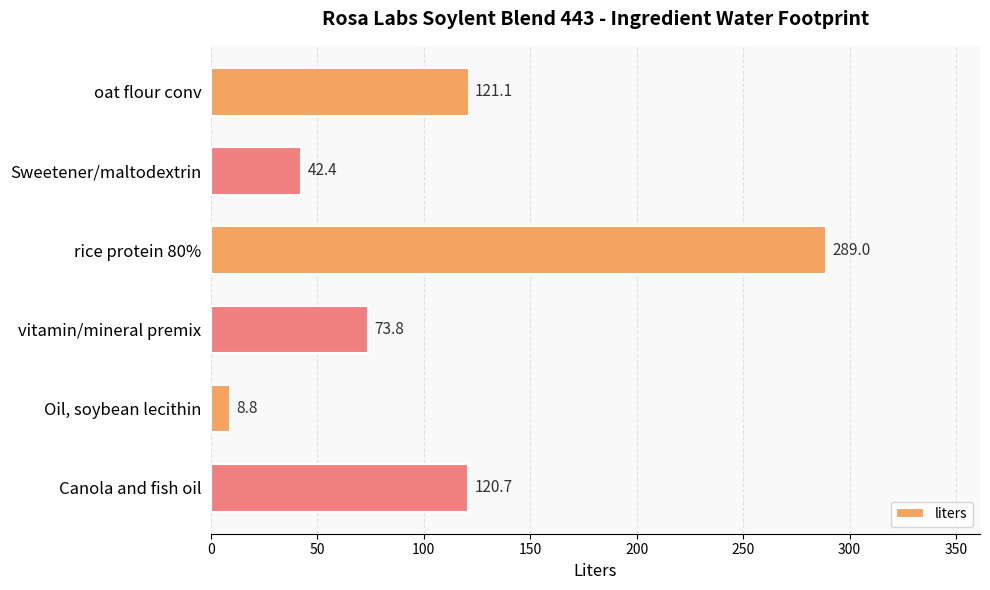

List the labels in order of value, largest first.

rice protein 80%, oat flour conv, Canola and fish oil, vitamin/mineral premix, Sweetener/maltodextrin, Oil, soybean lecithin